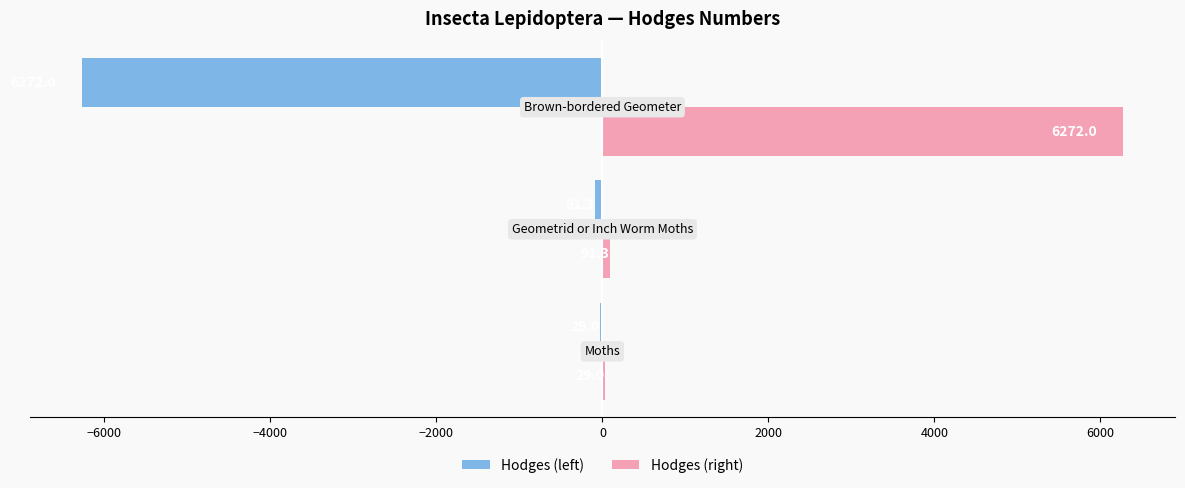

Which series has the largest total across all categories?

Hodges (right)